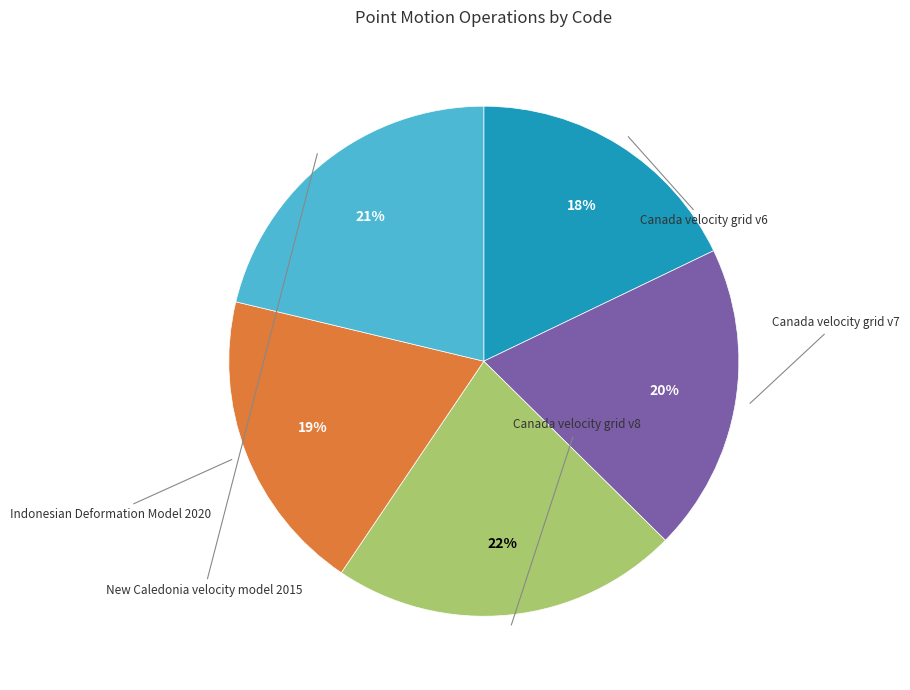

Which category has the smallest portion of the pie?

Canada velocity grid v6